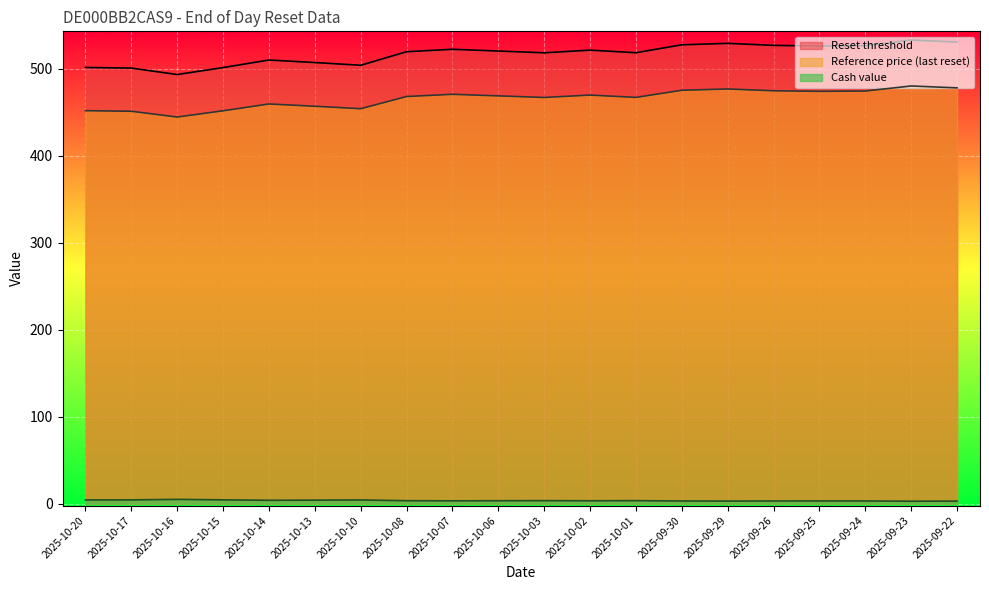

What is the minimum value shown in the chart?

2.8